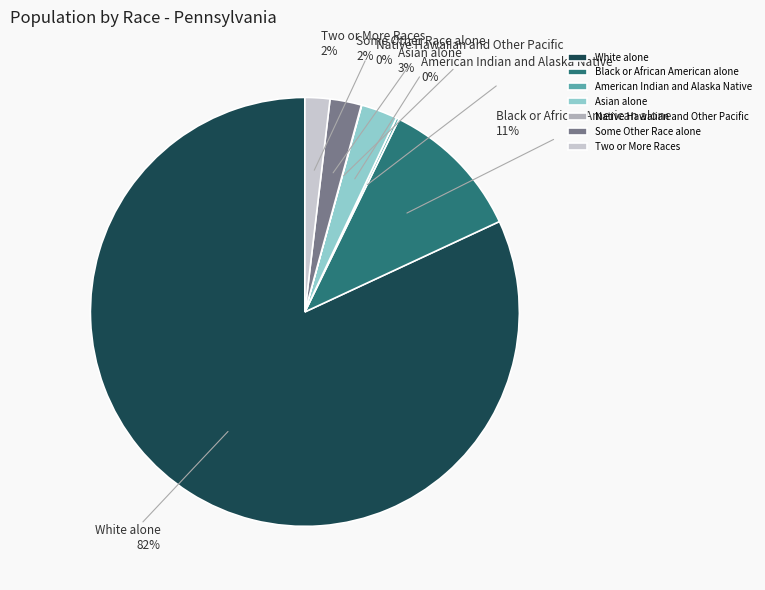

To the nearest percent, what percentage of the pie is Black or African American alone?

11%